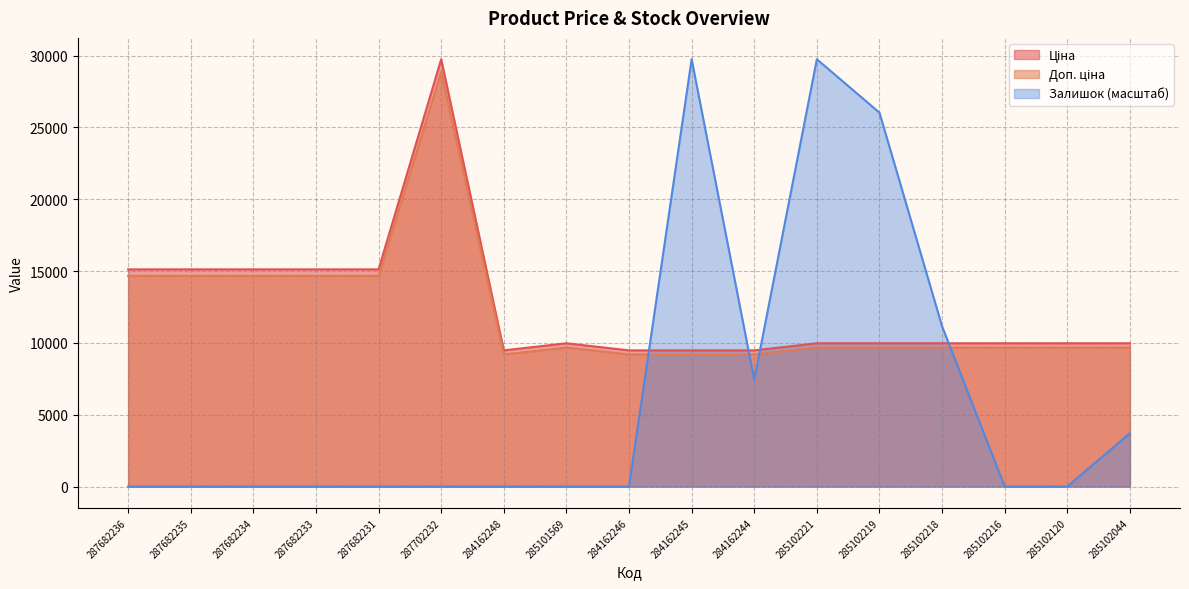

What is the difference between the maximum and second lowest values in the Ціна series?

19659.2